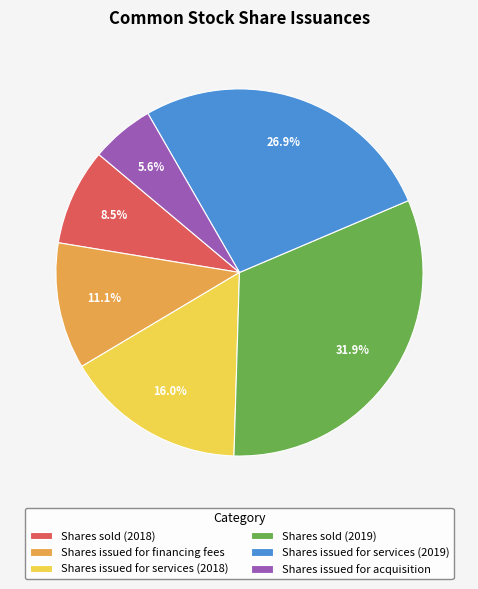

Count the number of slices in the pie.

6